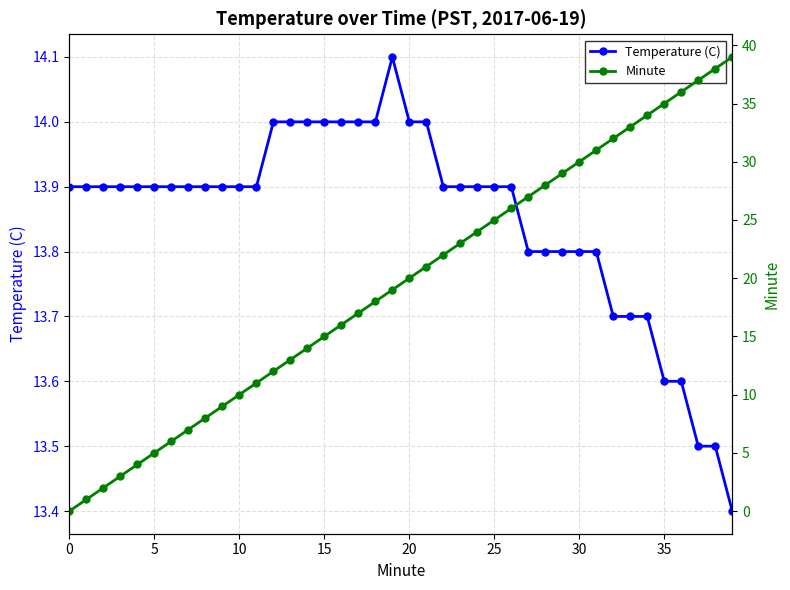

True or false: Temperature (C) and Minute intersect in this chart.

False